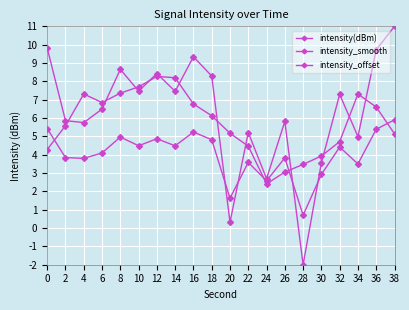

What is the smallest value displayed?

-2.0